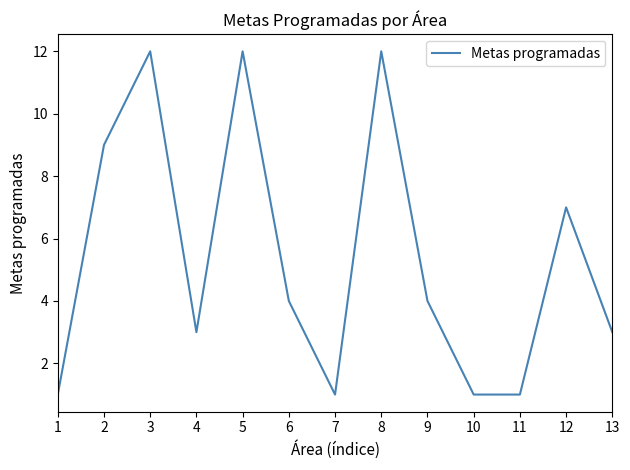

Does the chart display data point markers on the line(s)?

No